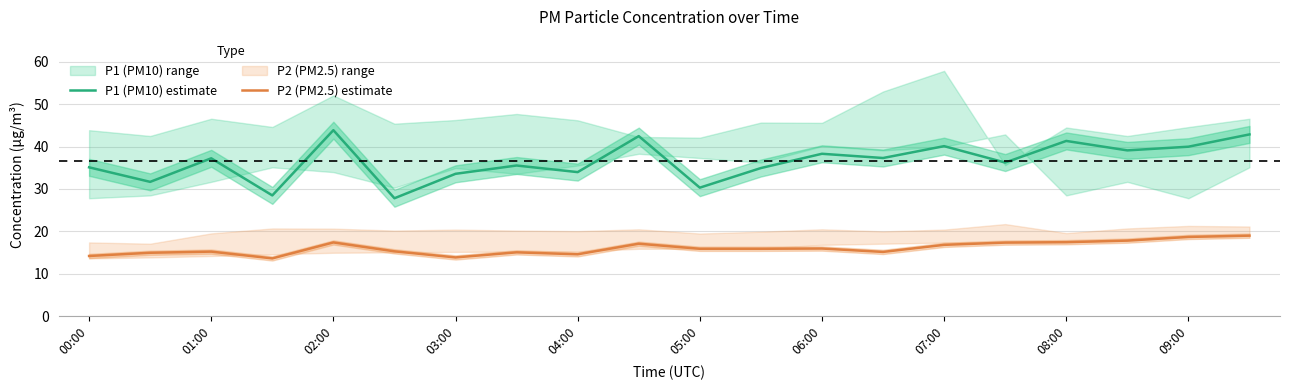

Where does the P1 (PM10) estimate series first go above 37?

01:00